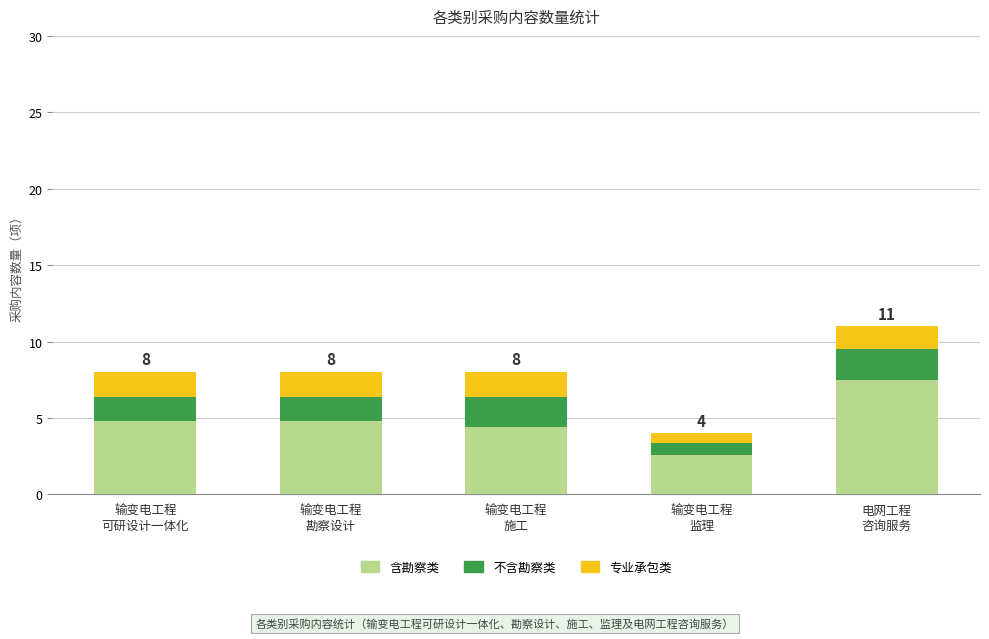

Reading left to right, transcribe the values for 含勘察类.

4.8	4.8	4.4	2.6	7.5